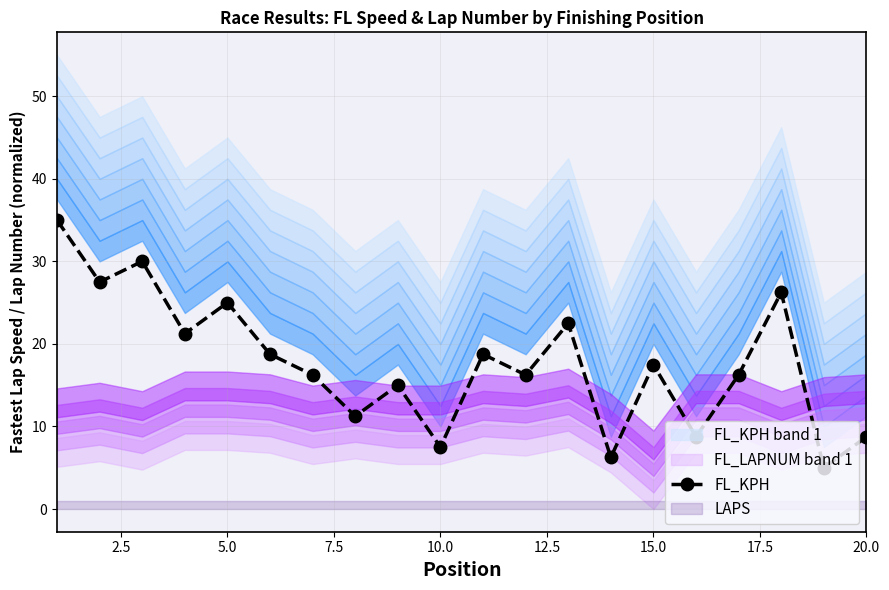

In FL_KPH, how many points are higher than both neighbors (excluding endpoints)?

7